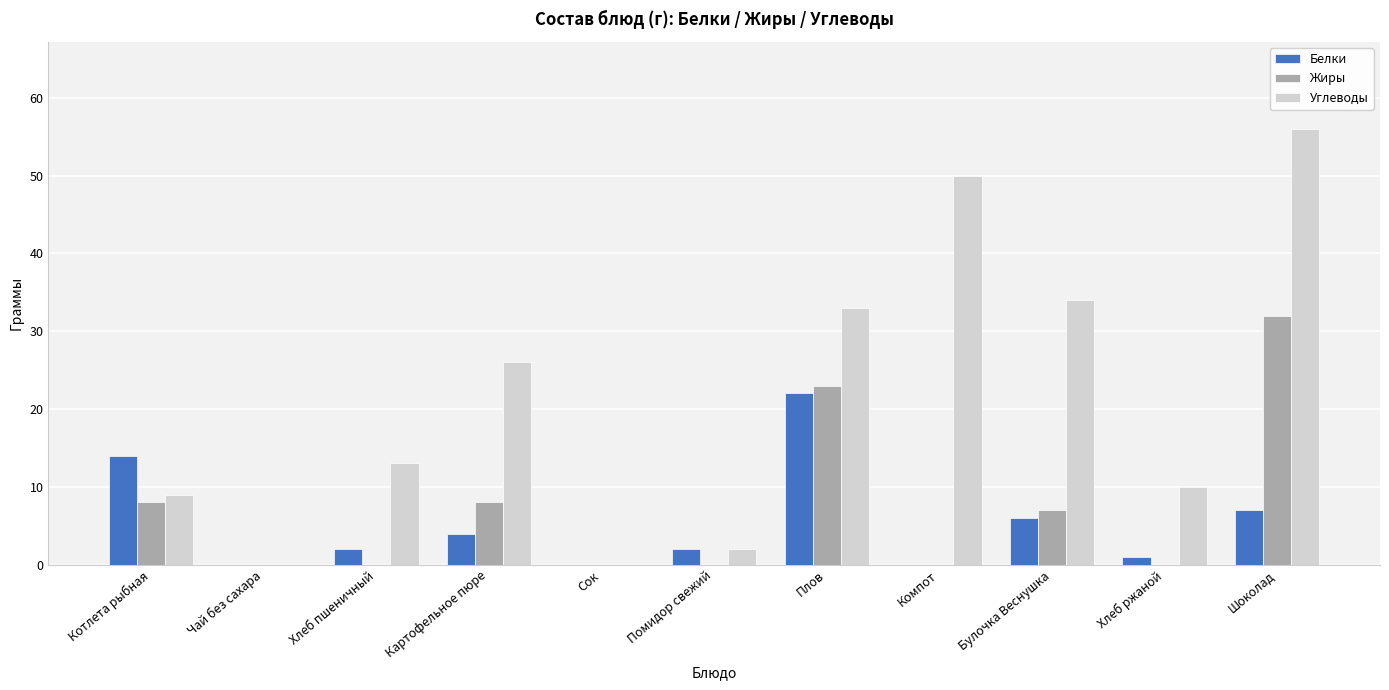

At which category does the chart reach its peak across all series?

Шоколад